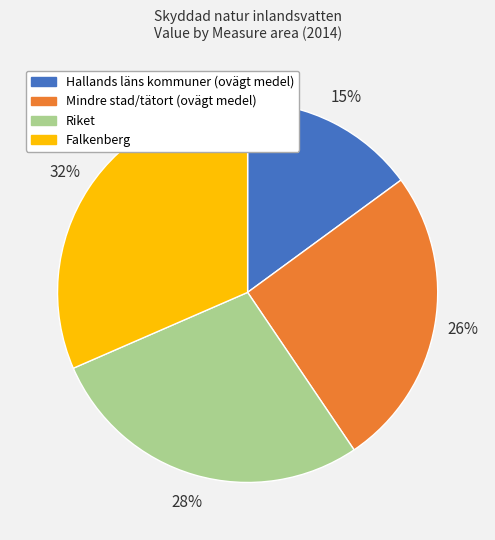

Is it true that Falkenberg is 32% of the pie?

True